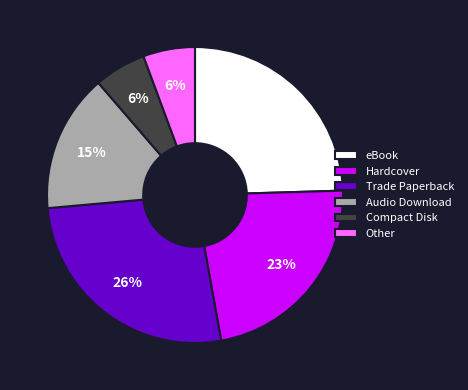

Which category has the biggest portion of the pie?

Trade Paperback